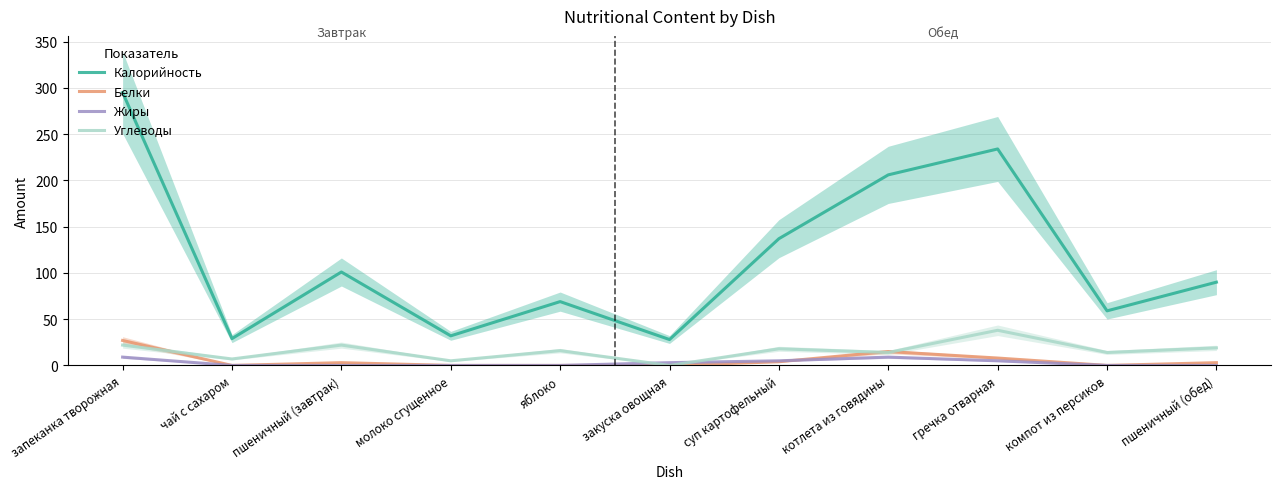

Read the Жиры value at закуска овощная.

3